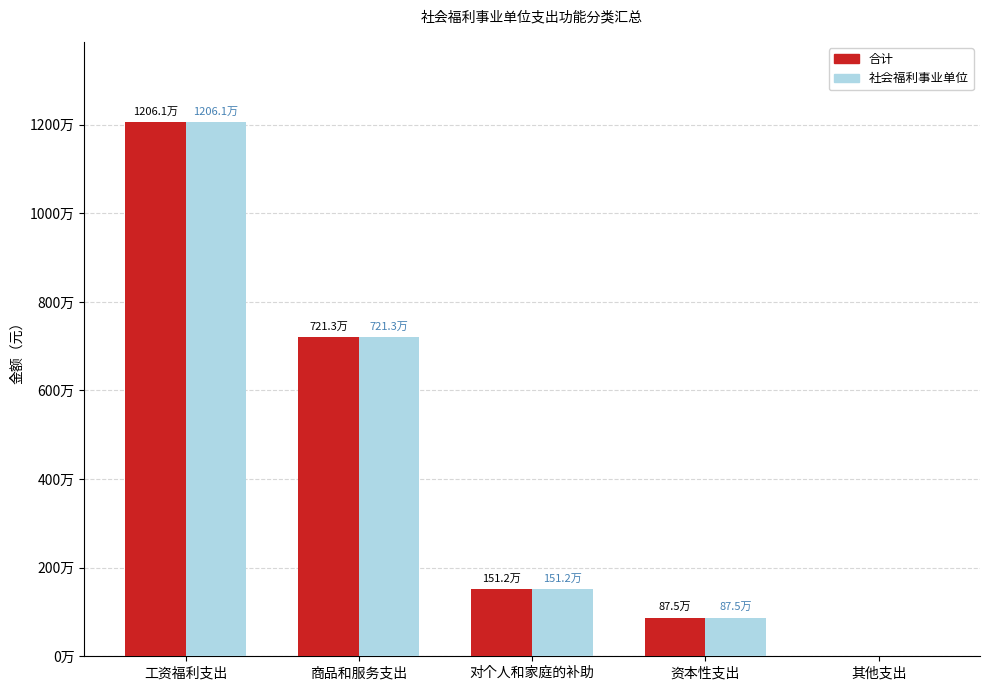

Which has a higher value, 商品和服务支出 or 资本性支出?

商品和服务支出